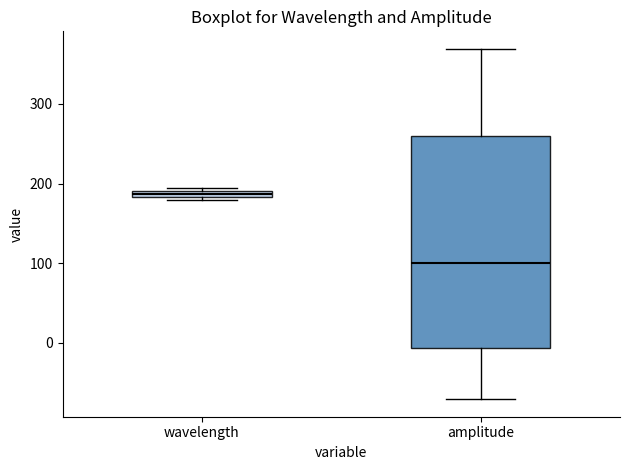

Which box is the tallest, from its lower edge to its upper edge?

amplitude